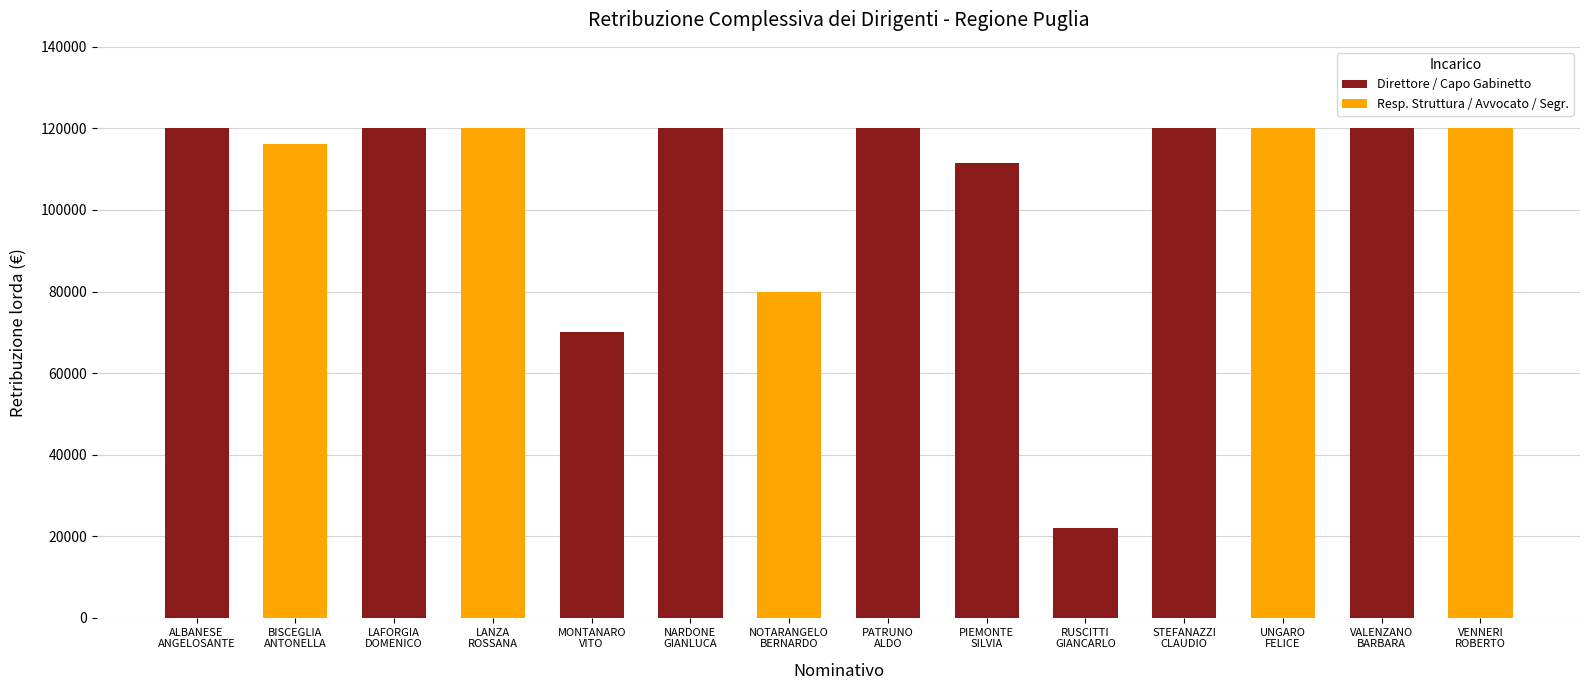

Which category has the lowest value across all series?

RUSCITTI
GIANCARLO